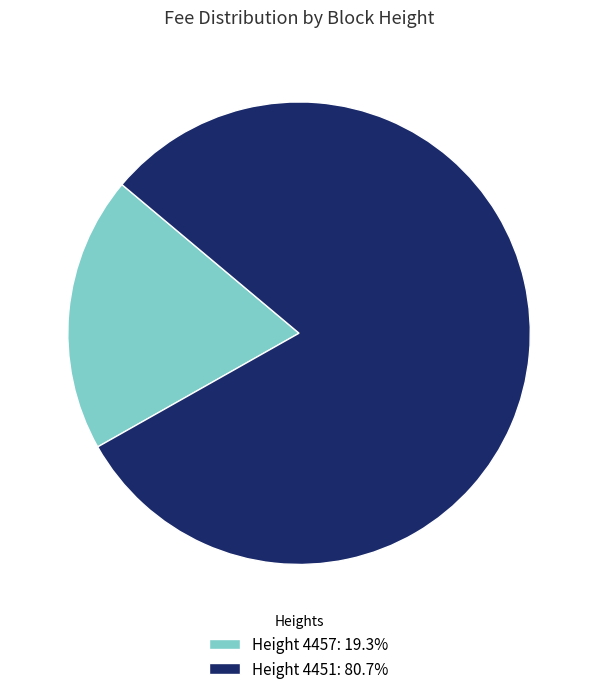

How many slices are in this pie chart?

2